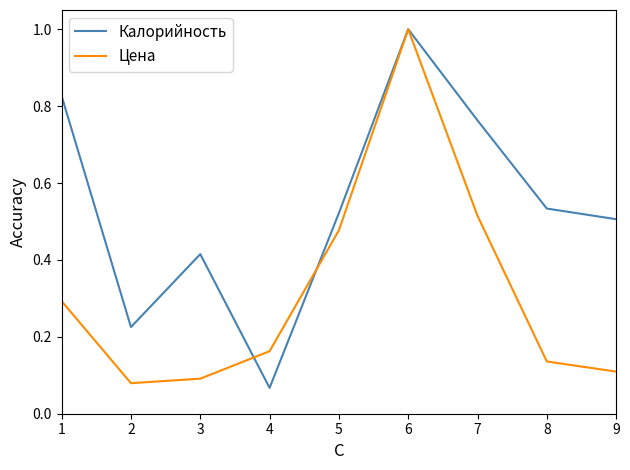

At which label does Цена reach its minimum?

2